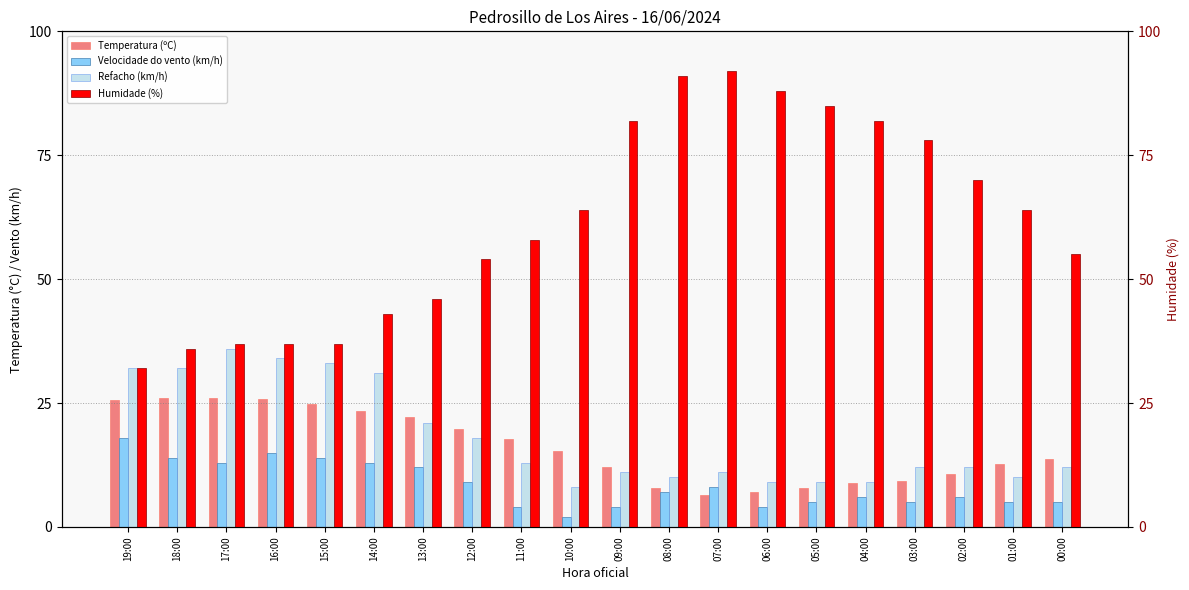

What is the difference between the maximum and minimum values in the Velocidade do vento (km/h) series?

16.0